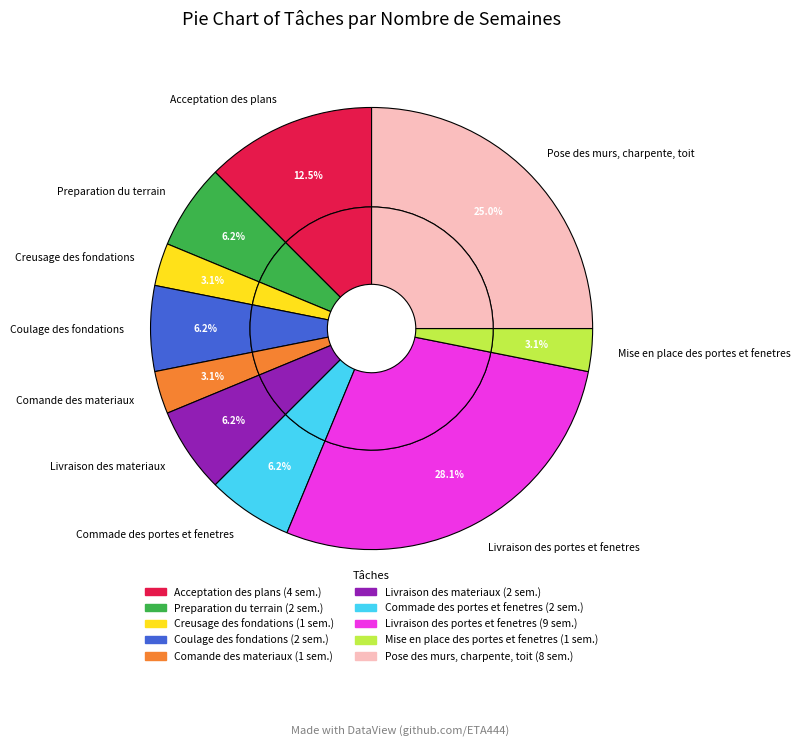

Do Coulage des fondations and Creusage des fondations together represent more than half of the pie?

No